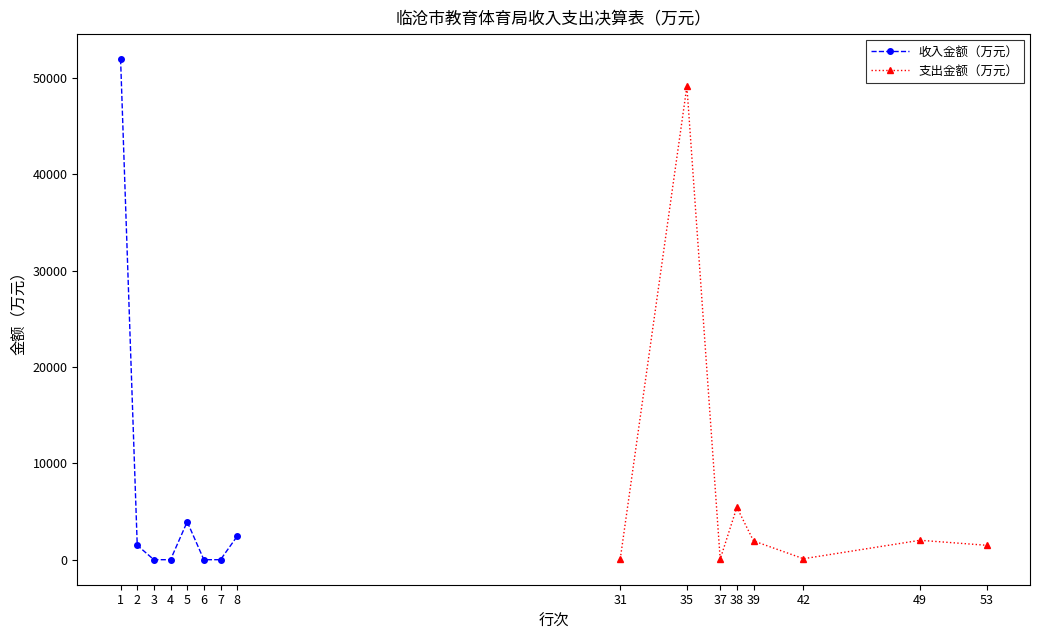

What is the value of the 收入金额（万元） point at the 1st from the left?

51938.0